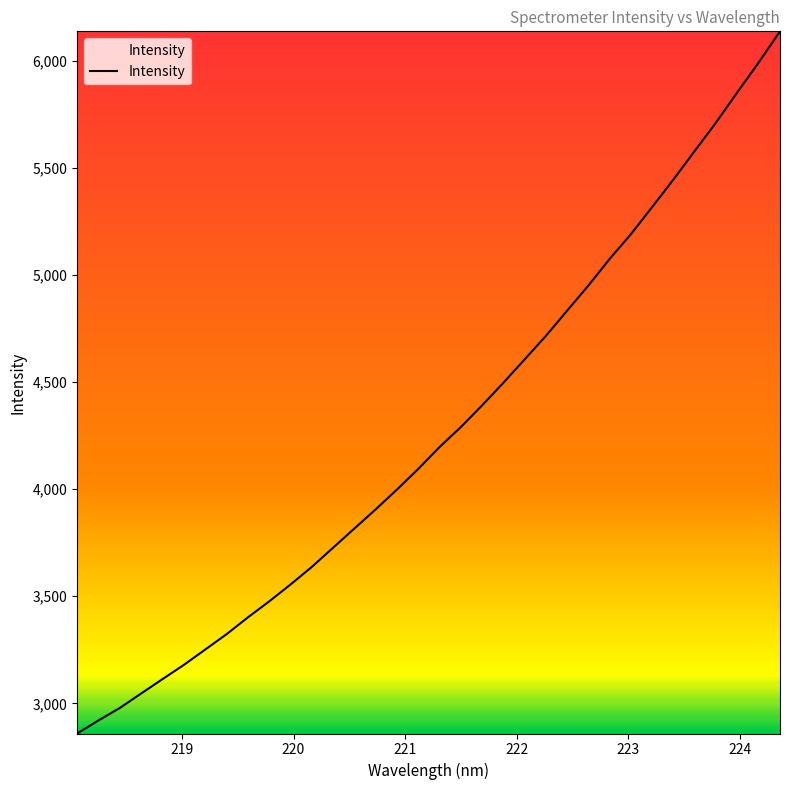

What is the greatest value displayed?

6139.6